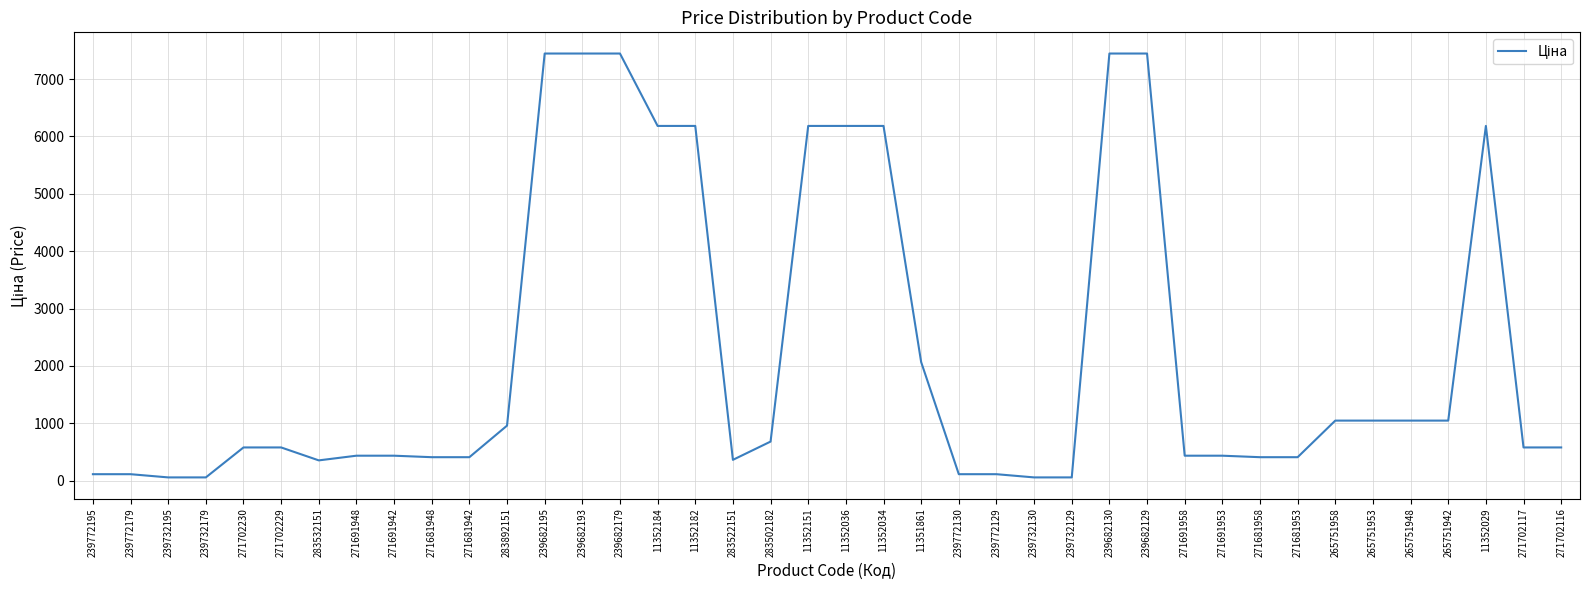

What is the difference between the maximum and minimum values?

7388.7